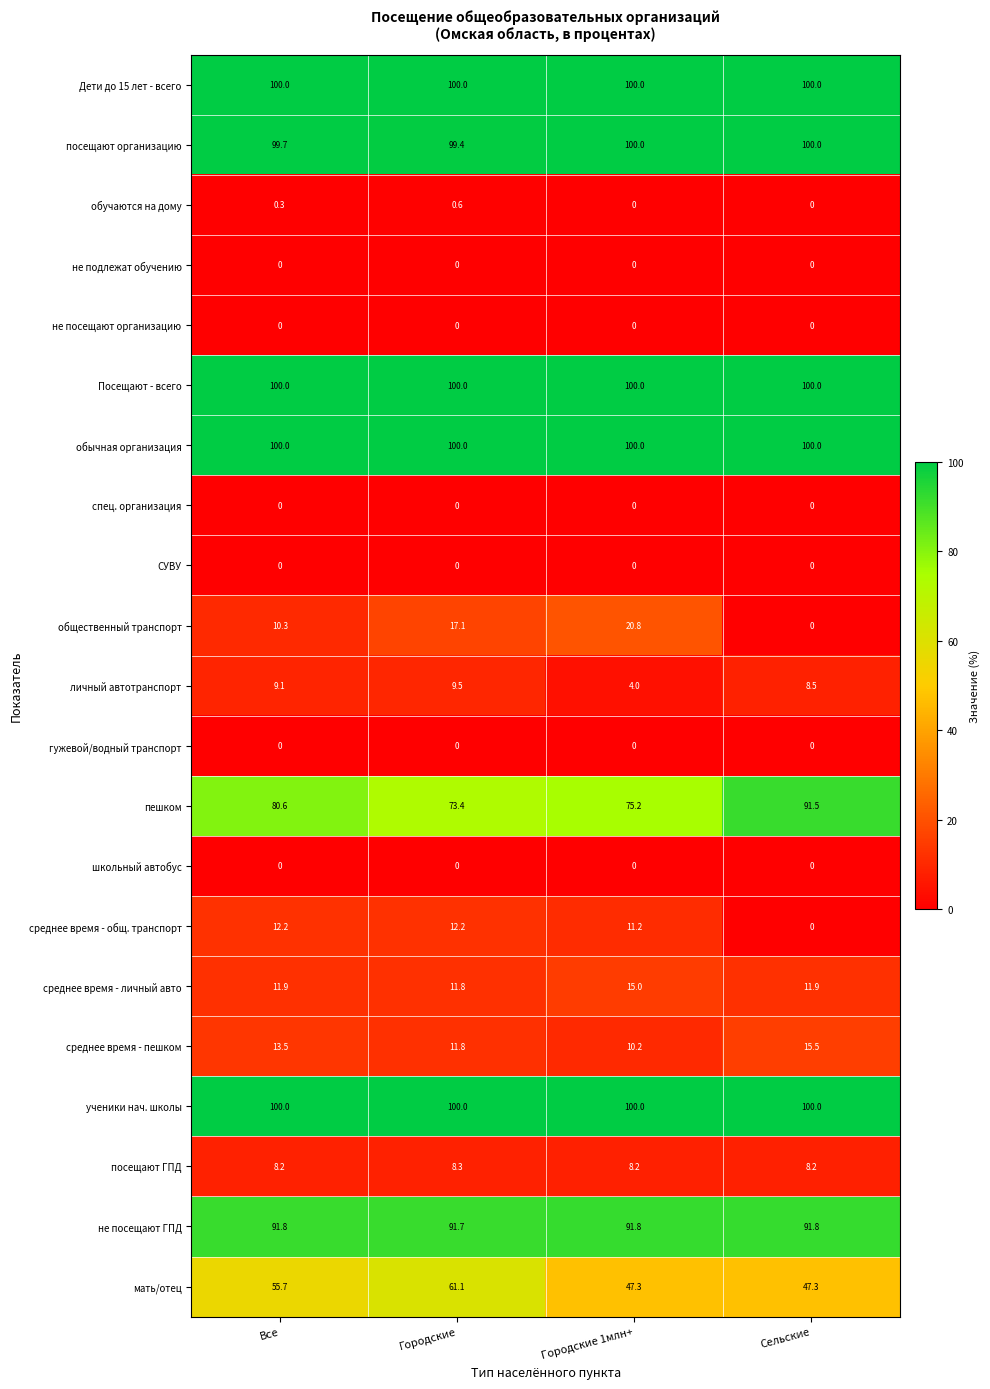

What is the maximum value for общественный транспорт?

20.8